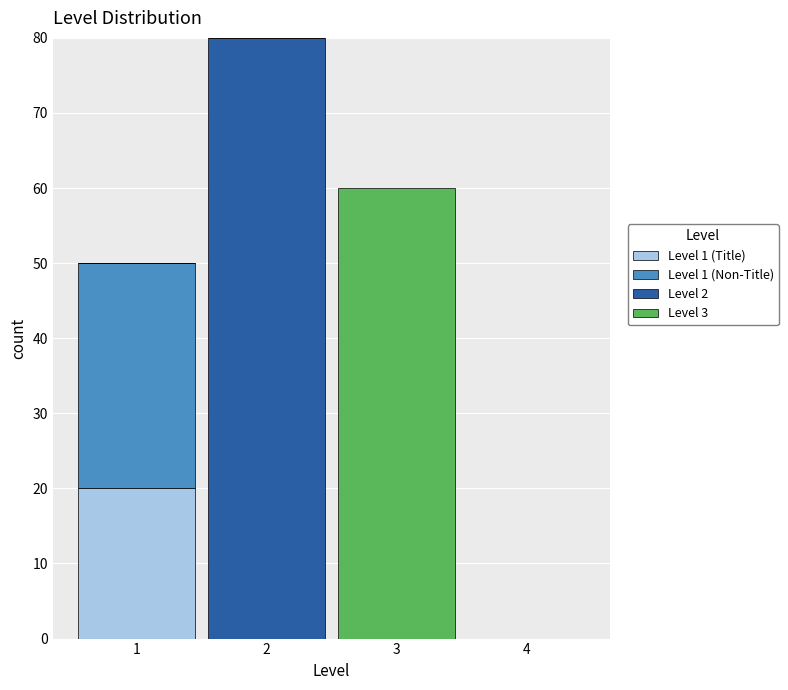

Reading left to right, transcribe this chart: for each stacked bar, give the range it covers on the x-axis and its total height. The values are not printed on the chart, so give them approximately, as read against the axis.

0.5 to 1.5: 50
1.5 to 2.5: 80
2.5 to 3.5: 60
3.5 to 4.5: 0